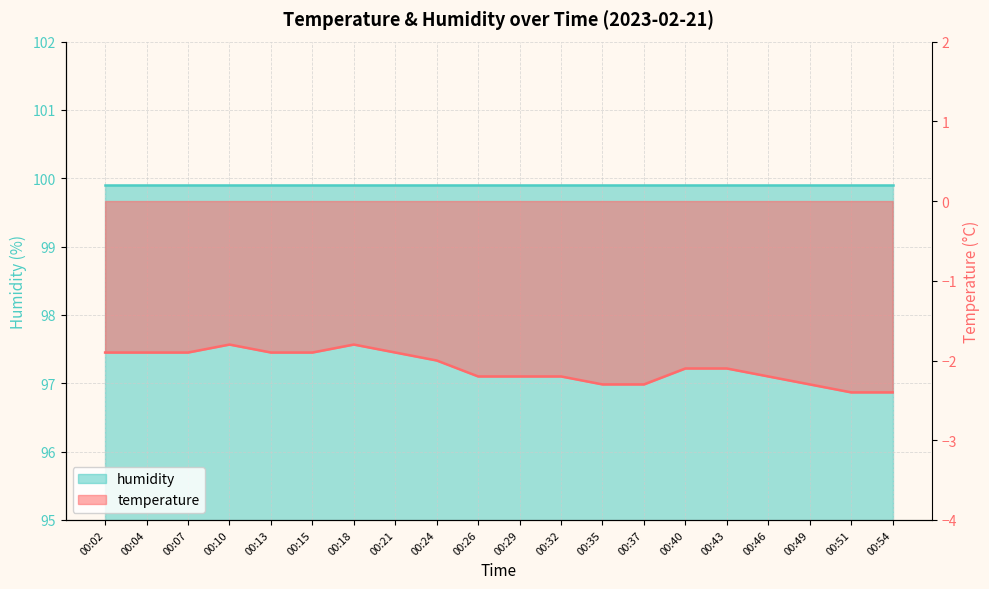

What is the sum of all values?

-41.7